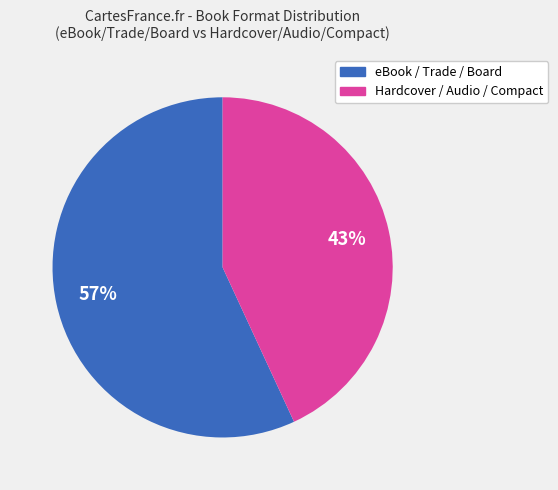

Does any single category account for the majority?

Yes